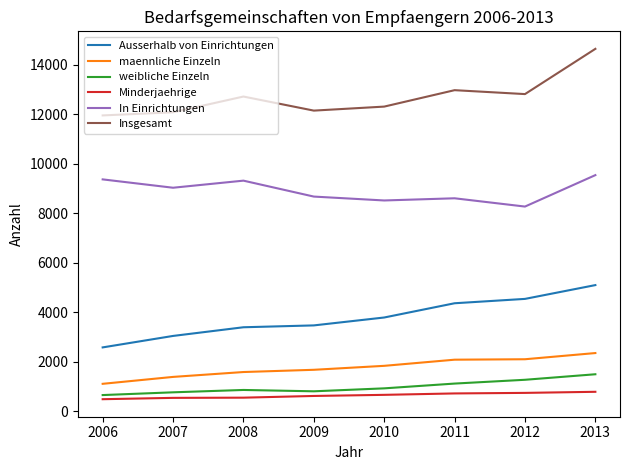

What is the difference between the Minderjaehrige values at 2011 and 2012?

22